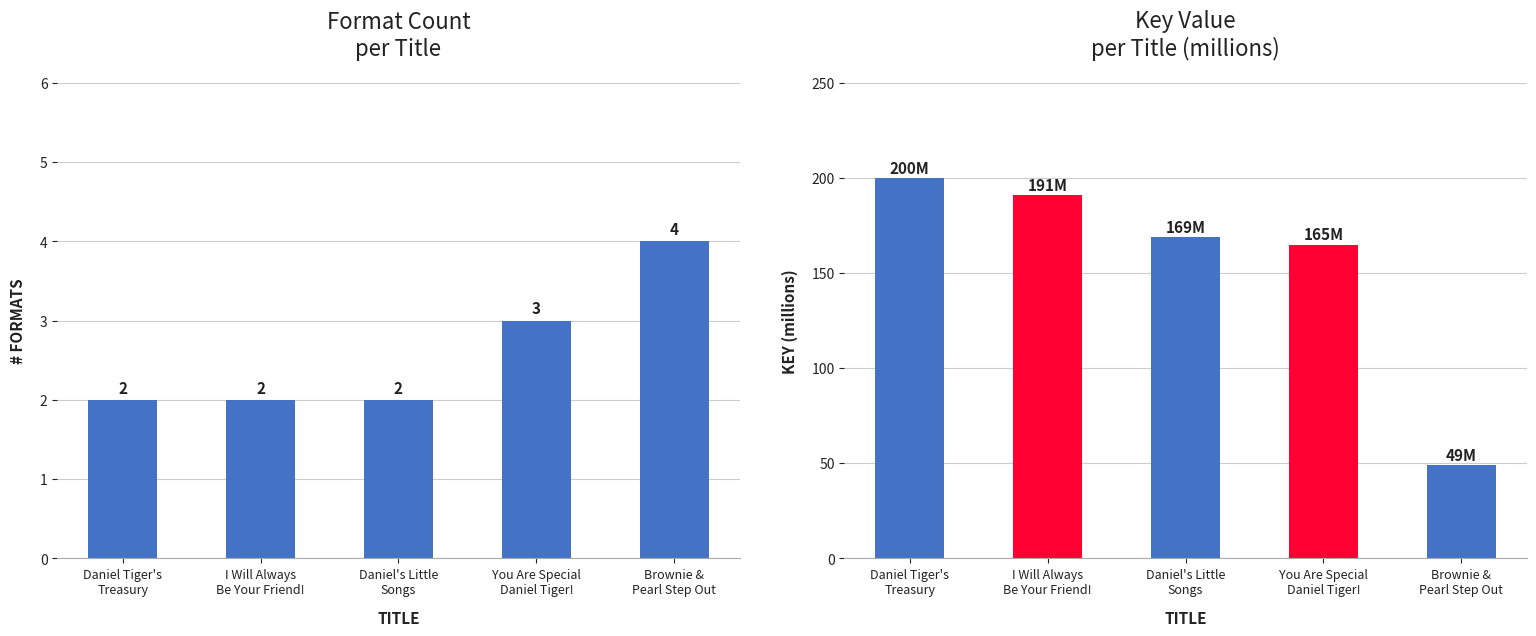

Is it true that Key (millions) equals 256 at You Are Special
Daniel Tiger!?

False